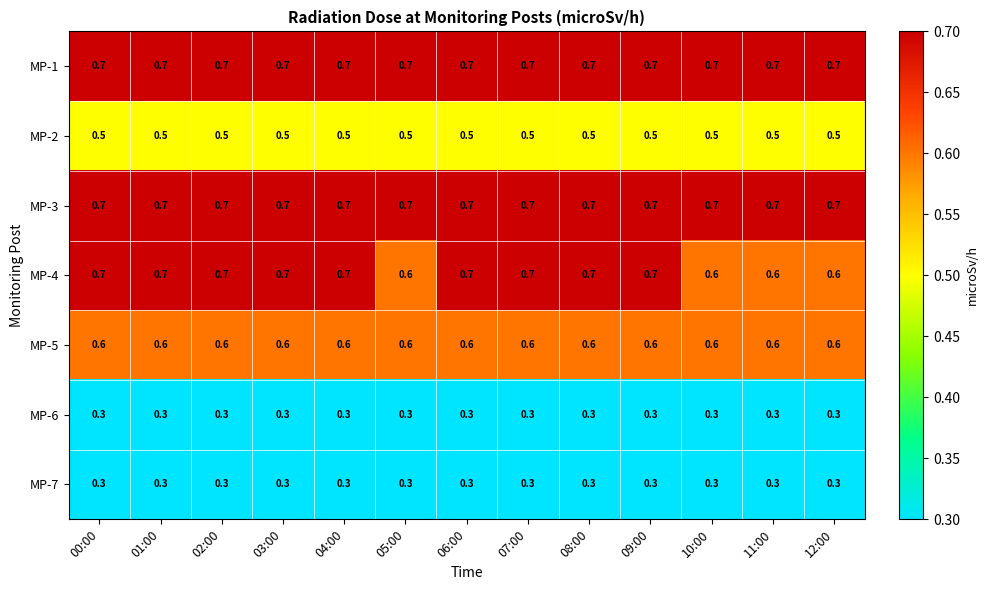

What is the difference between the highest and lowest values at 09:00?

0.4